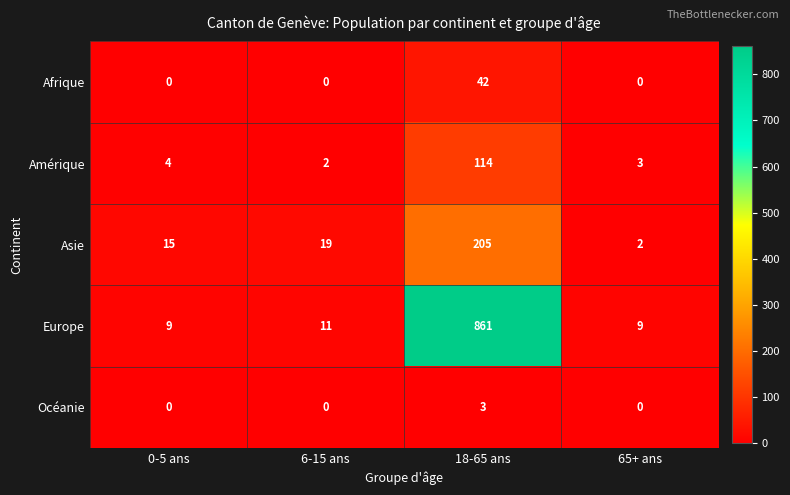

Which category has the highest value across all series?

18-65 ans